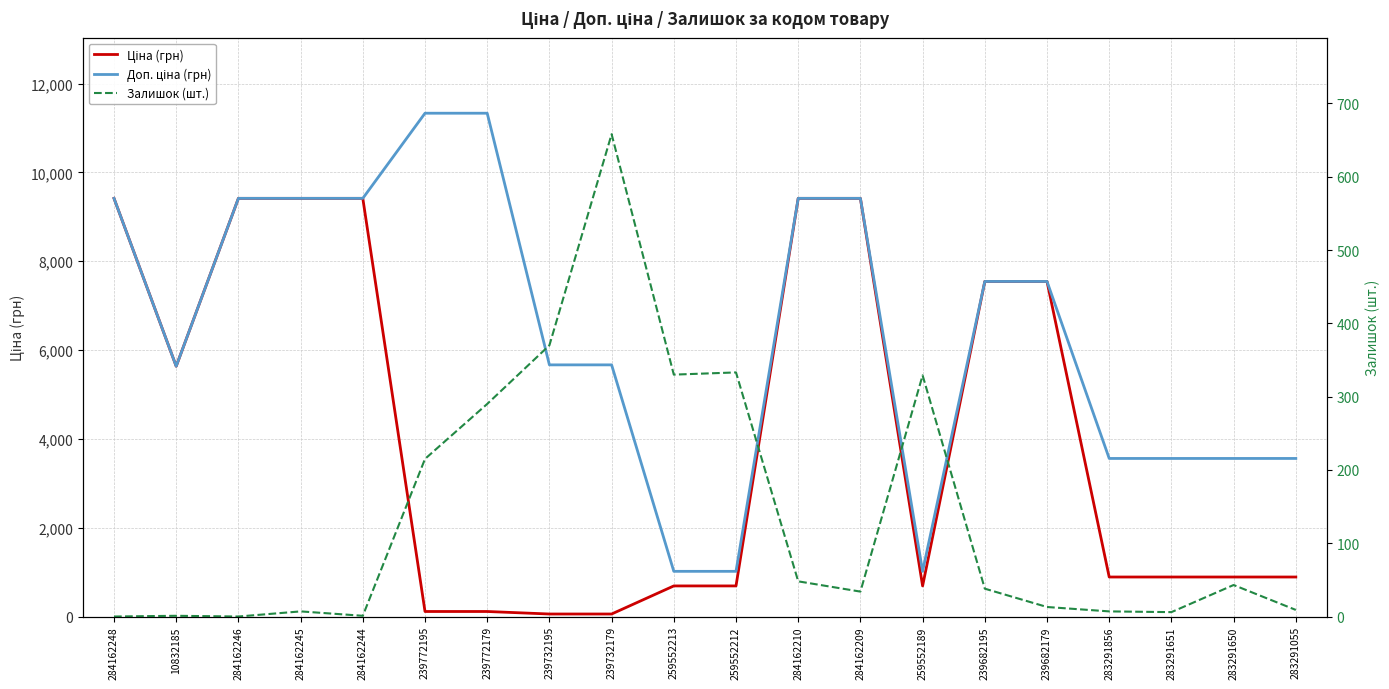

At which category does Залишок (шт.) reach its first local peak?

10832185